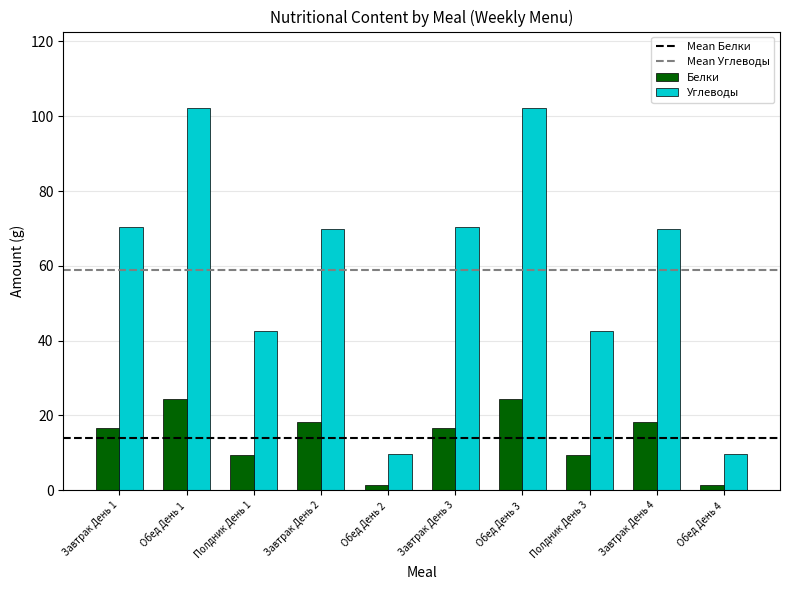

Read the Углеводы value at Завтрак День 1.

70.3